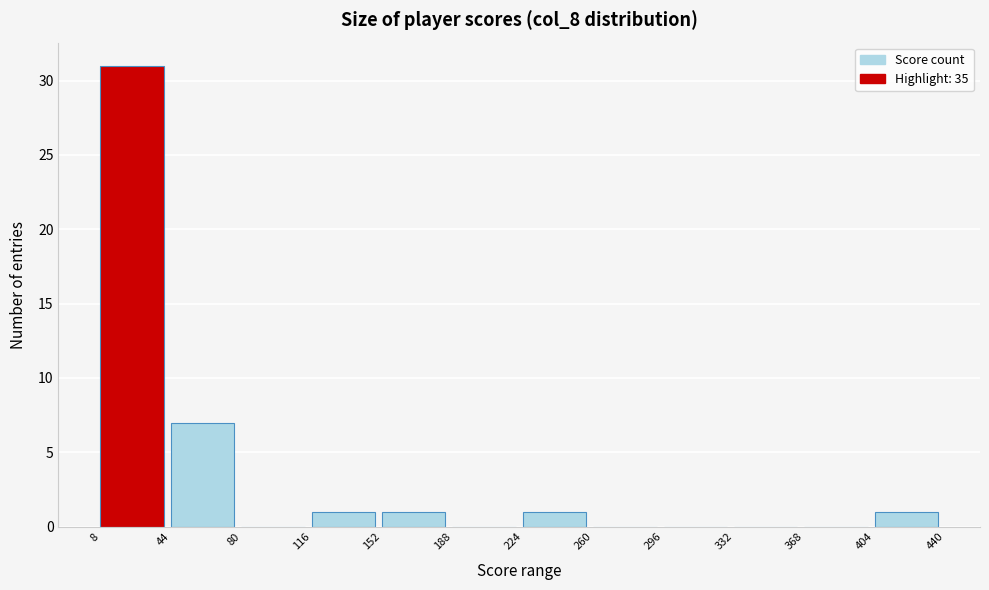

Which range on the x-axis has the tallest bar?

8 to 44